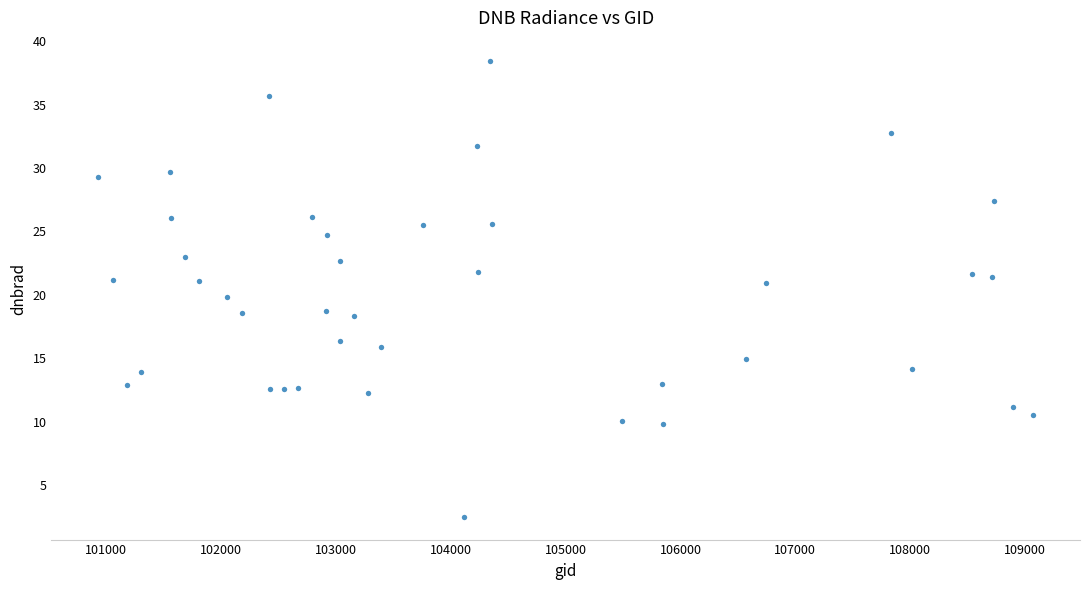

What is the range of X values (max minus min)?

8142.0